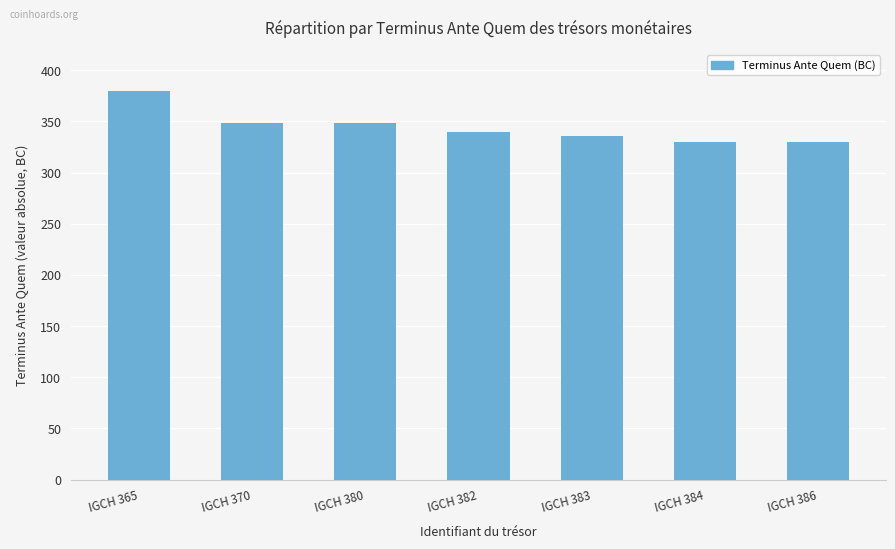

Reading left to right, extract all data points from this chart.

380	348	348	340	336	330	330